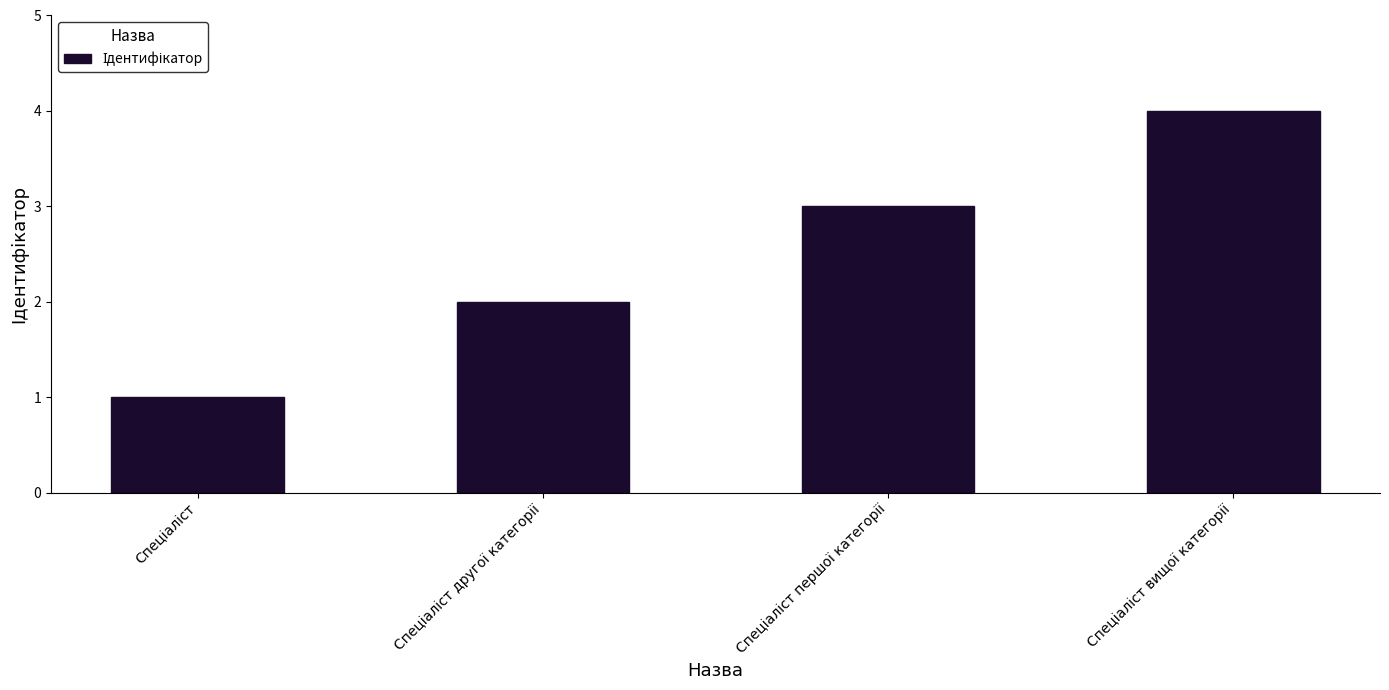

What is the greatest value displayed?

4